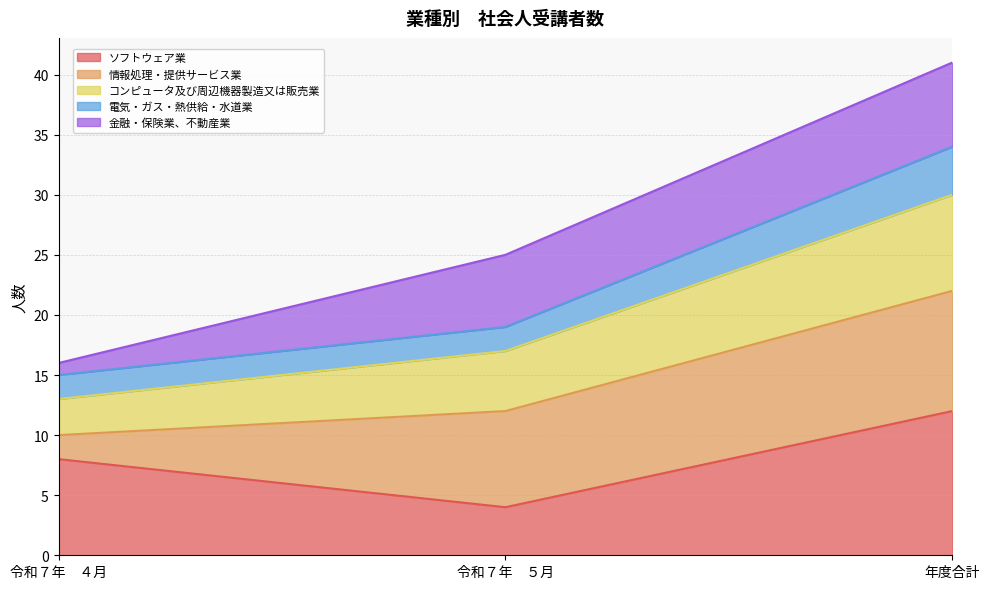

True or false: ソフトウェア業 has a value of 12 at 年度合計.

True